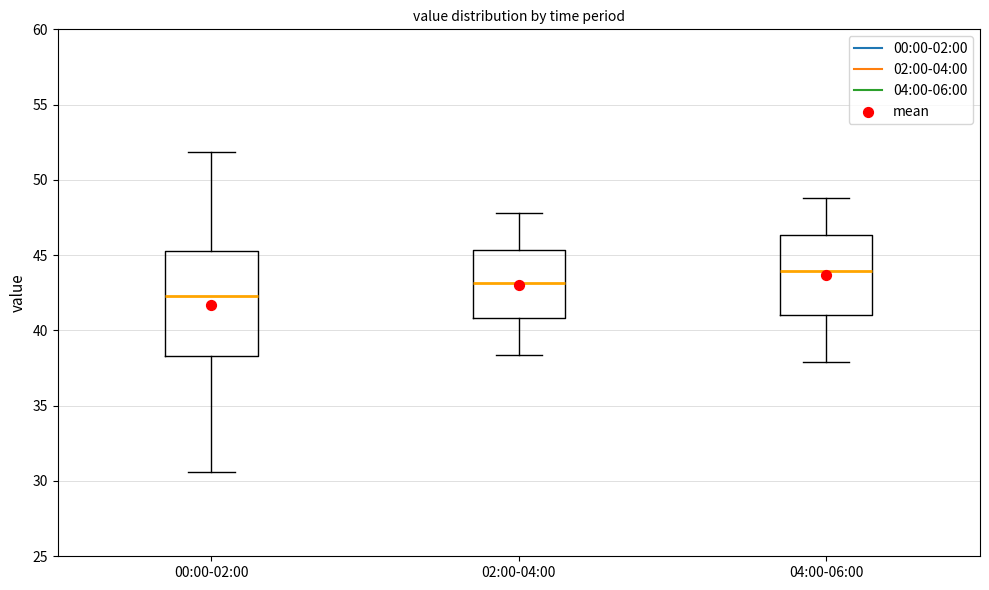

Reading left to right, transcribe this box plot: for each box, give where its median line is, the range the box spans, and where its two whiskers end, as read against the y-axis. The values are not printed on the chart, so give them approximately, as read against the axis.

00:00-02:00: median 42.5, box 38.5 to 45.5, whiskers 30.5 to 52.0
02:00-04:00: median 43.0, box 41.0 to 45.5, whiskers 38.5 to 48.0
04:00-06:00: median 44.0, box 41.0 to 46.5, whiskers 38.0 to 49.0